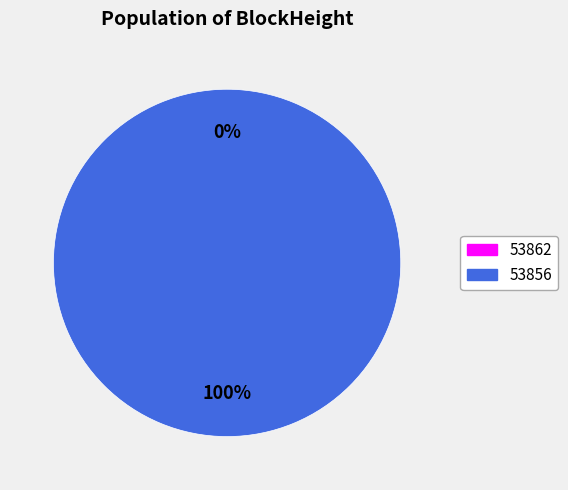

To the nearest percent, what is the combined percentage of 53856 and 53862?

100%